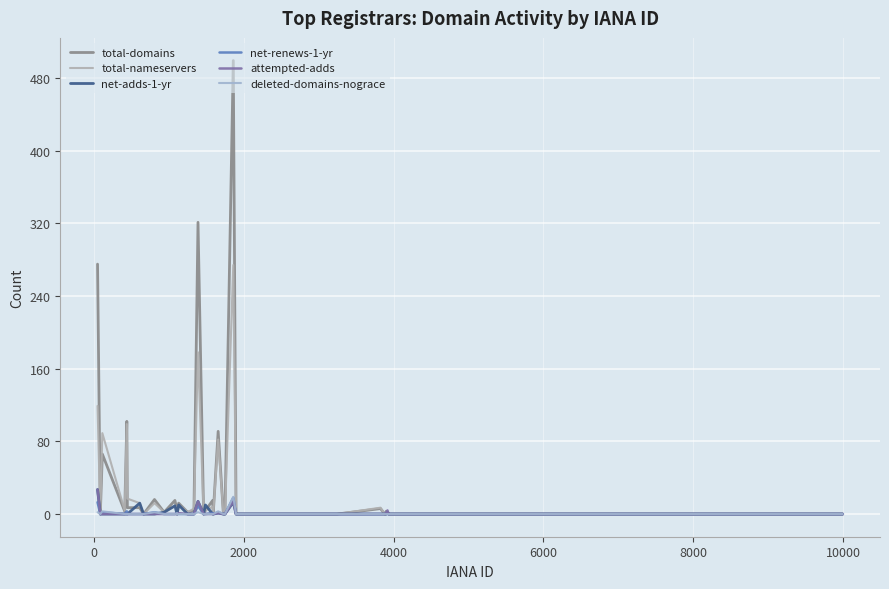

What is the label of the 14th point from the right?

26